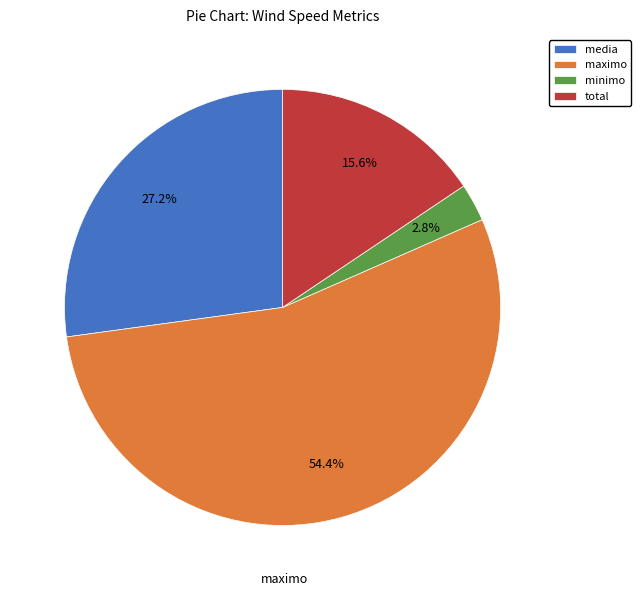

Is the sum of total and maximo greater than half?

Yes